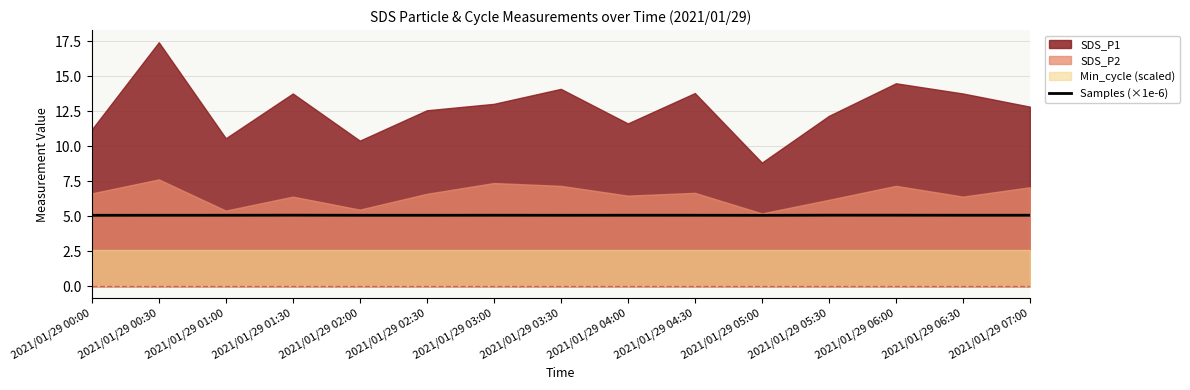

The value at 2021/01/29 04:00 is 9.1. True or false?

False